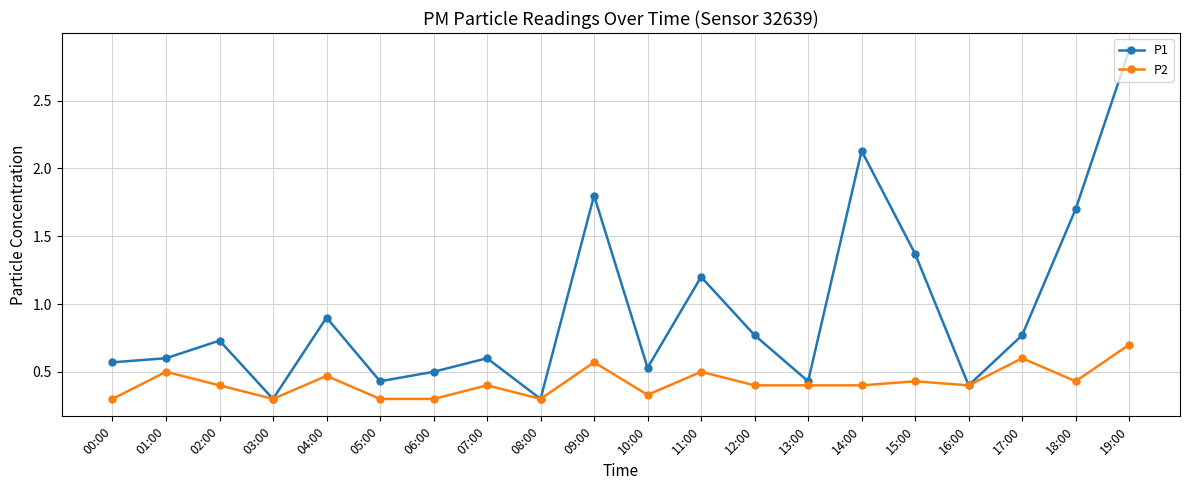

Which series has the largest total across all categories?

P1